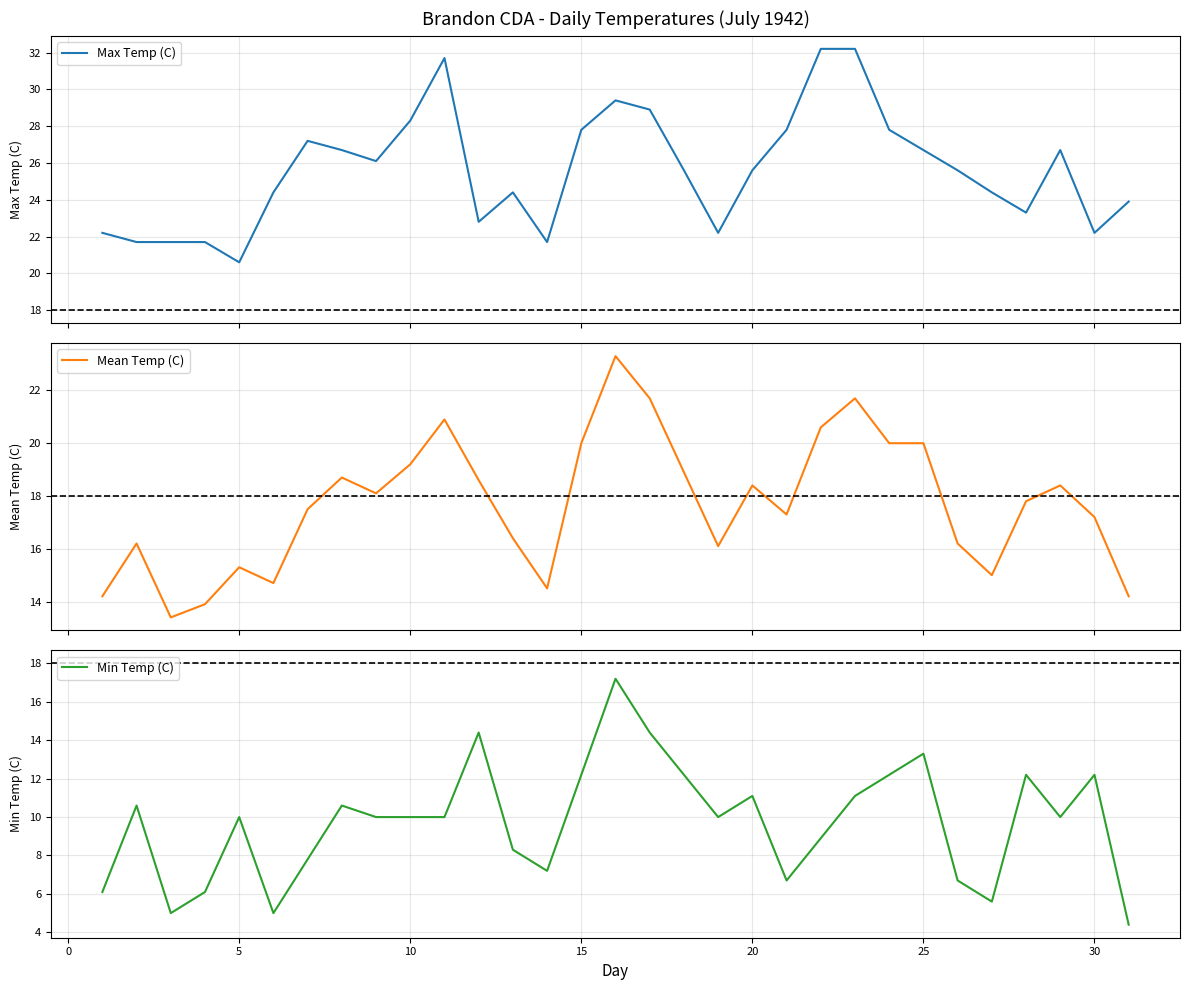

True or false: Min Temp (C) has more than 1 interior local peaks.

True